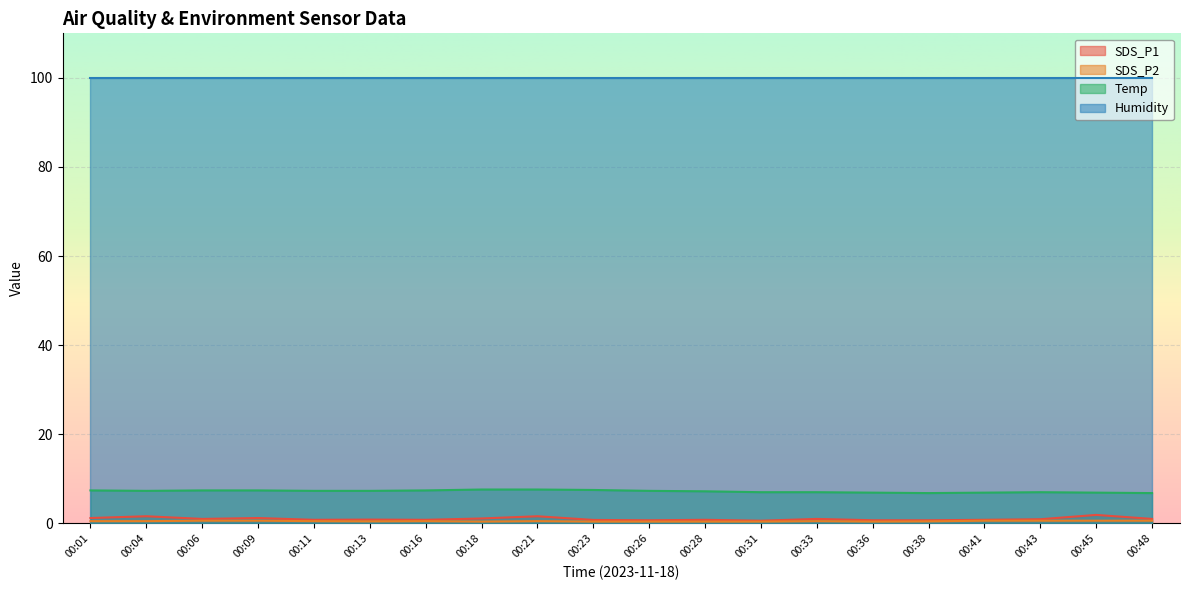

Does the chart display data point markers on the line(s)?

No